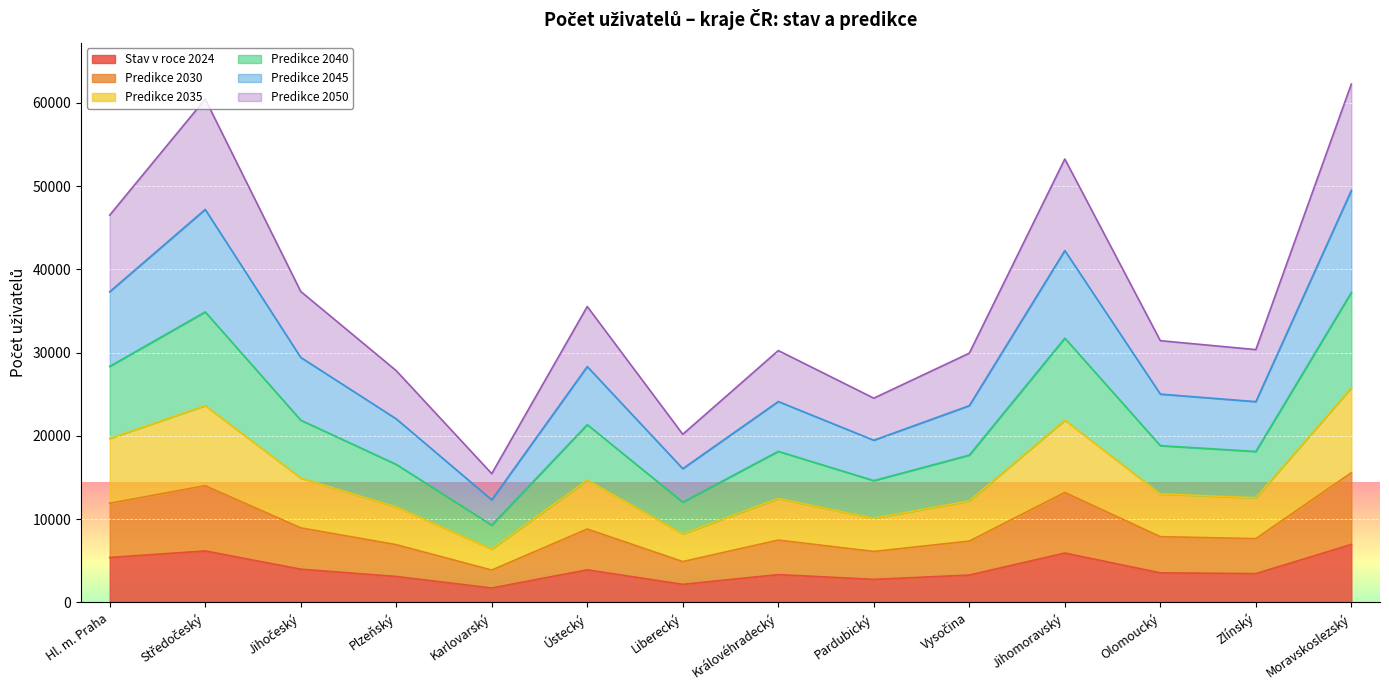

What is the total value across all series at Hl. m. Praha?

46525.0